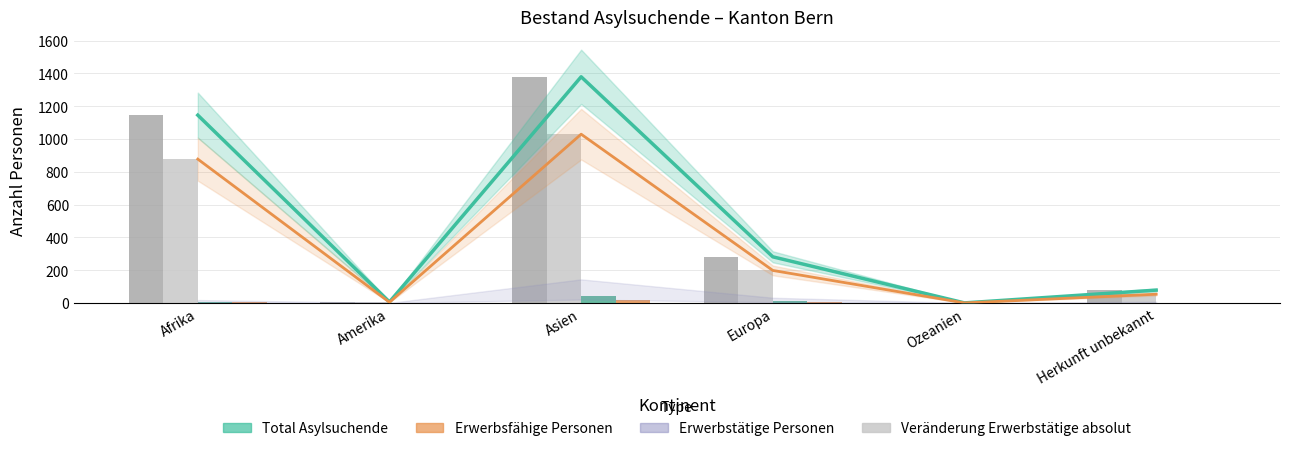

Is it true that Erwerbstätige Personen equals 3 at Herkunft unbekannt?

False